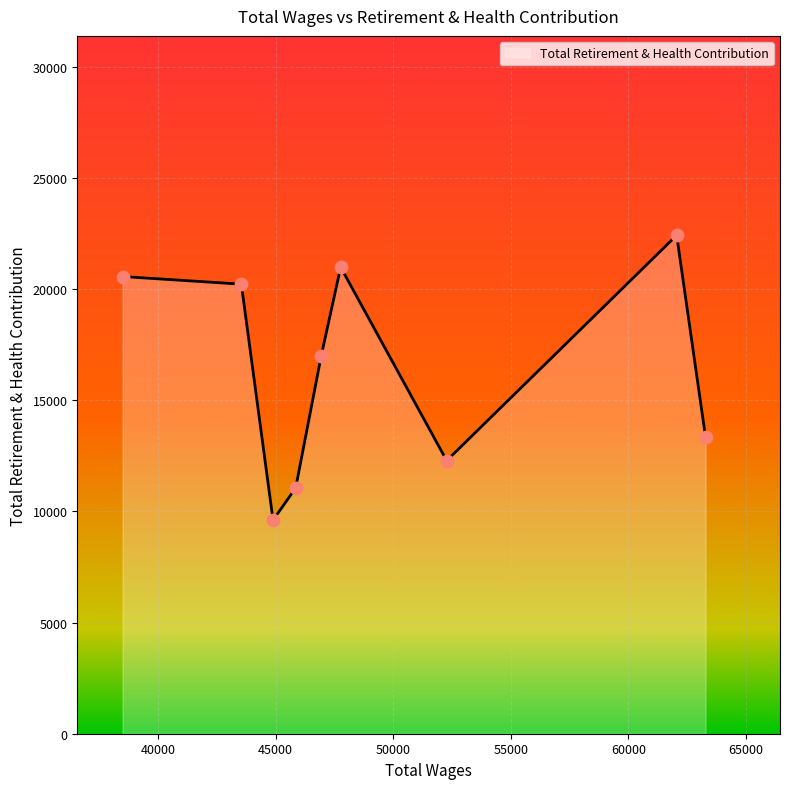

What is the difference between the maximum and minimum values?

12808